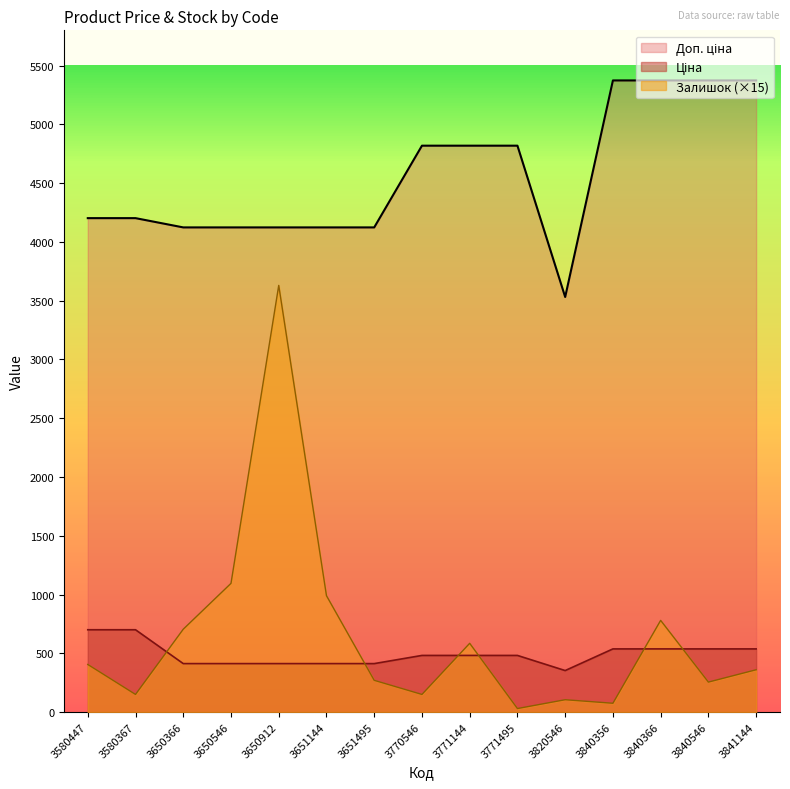

Reading left to right, transcribe all the data shown in this chart.

Залишок: 405.0	150.0	705.0	1095.0	3630.0	990.0	270.0	150.0	585.0	30.0	105.0	75.0	780.0	255.0	360.0
Ціна: 700.4	700.4	412.3	412.3	412.3	412.3	412.3	481.9	481.9	481.9	353.1	537.4	537.4	537.4	537.4
Доп. ціна: 4202.2	4202.2	4123.4	4123.4	4123.4	4123.4	4123.4	4818.7	4818.7	4818.7	3531.4	5373.8	5373.8	5373.8	5373.8